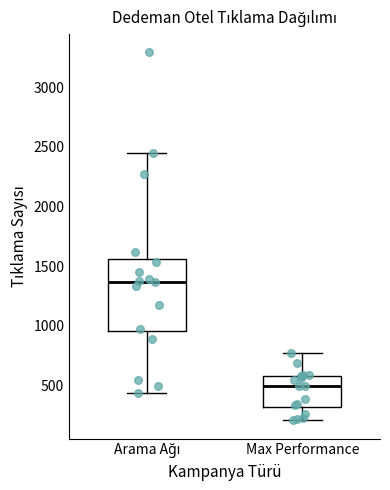

Which box has the highest median line?

Arama Ağı